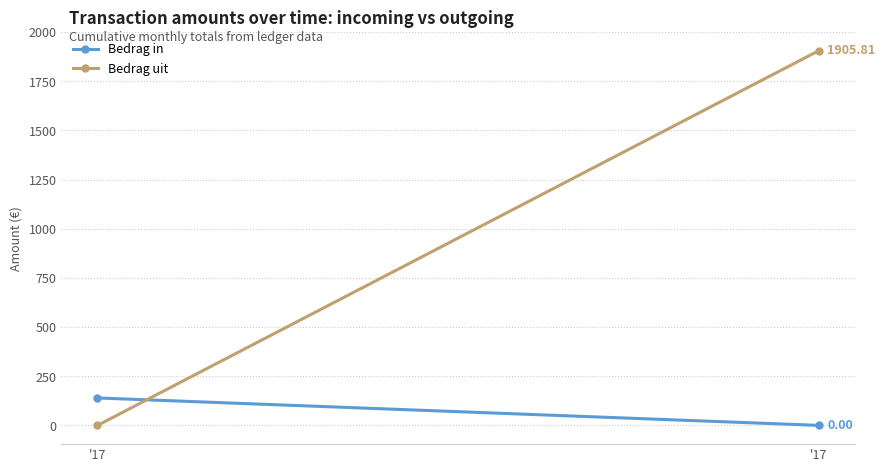

True or false: Bedrag uit has a value of 0.0 at '17.

True